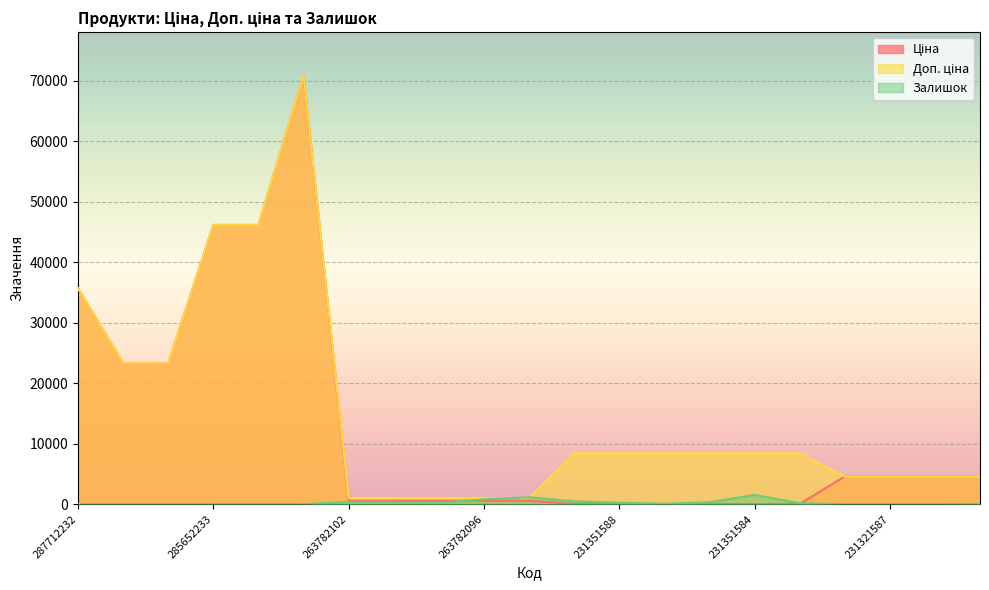

At how many categories does at least one series exceed 59220?

1